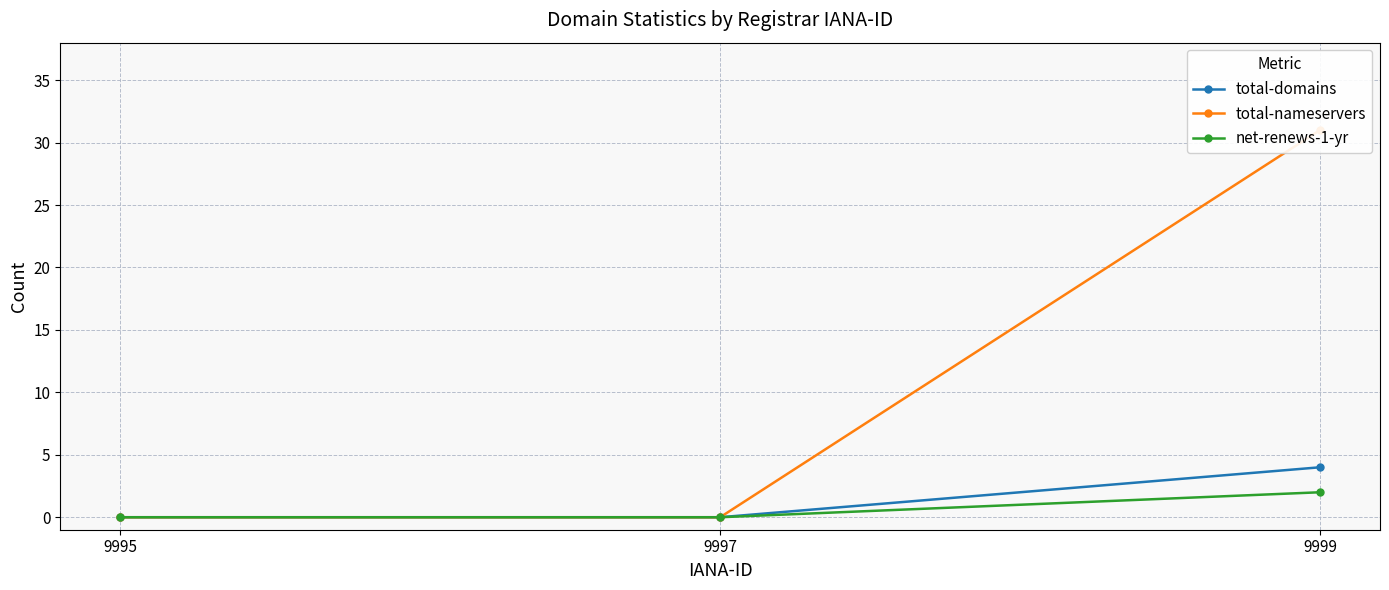

Does the chart have visible grid lines?

Yes